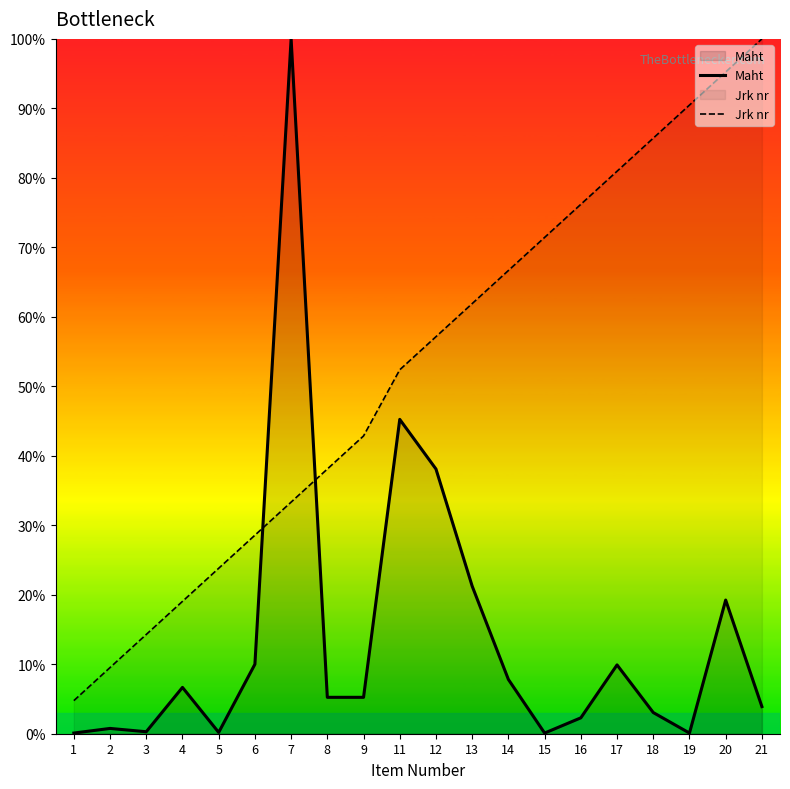

Which series changed the most between 1 and 4?

Jrk nr